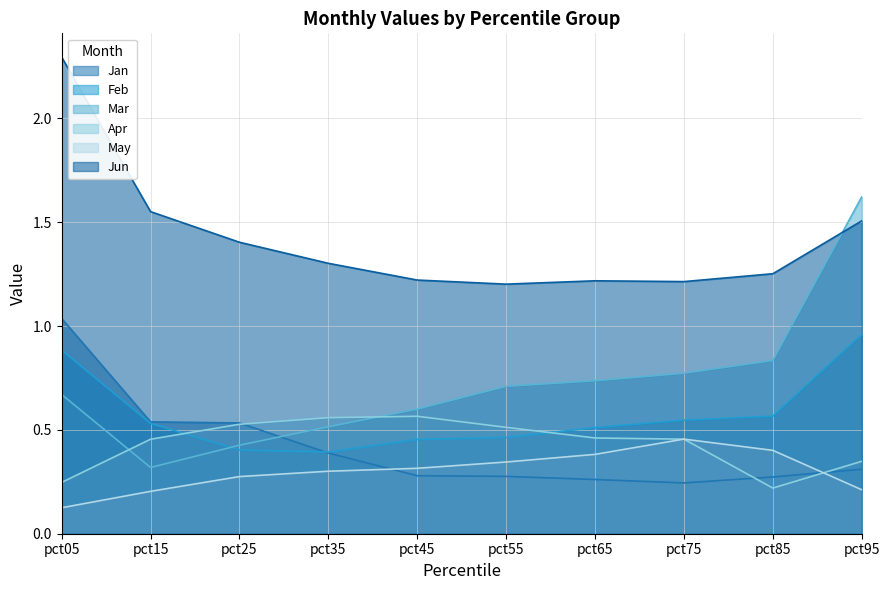

True or false: Jan and Jun intersect in this chart.

False